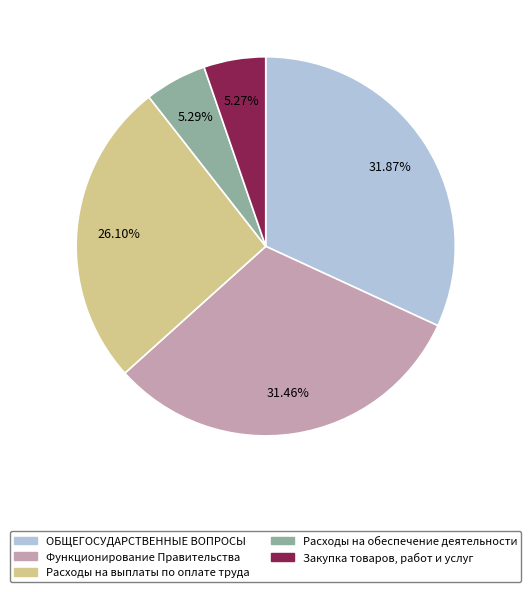

Combined, do Расходы на обеспечение деятельности and Закупка товаров, работ и услуг account for over 50%?

No